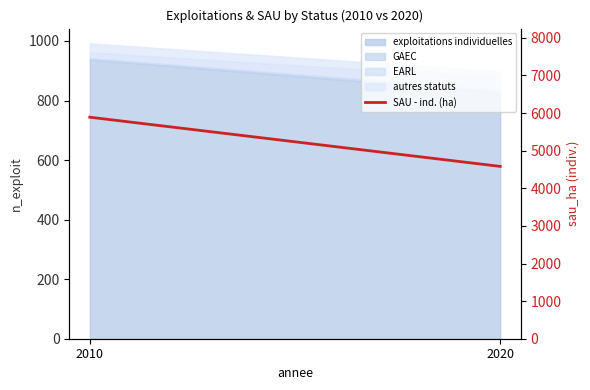

What is the difference between the values at 2010 and 2020?

1308.1